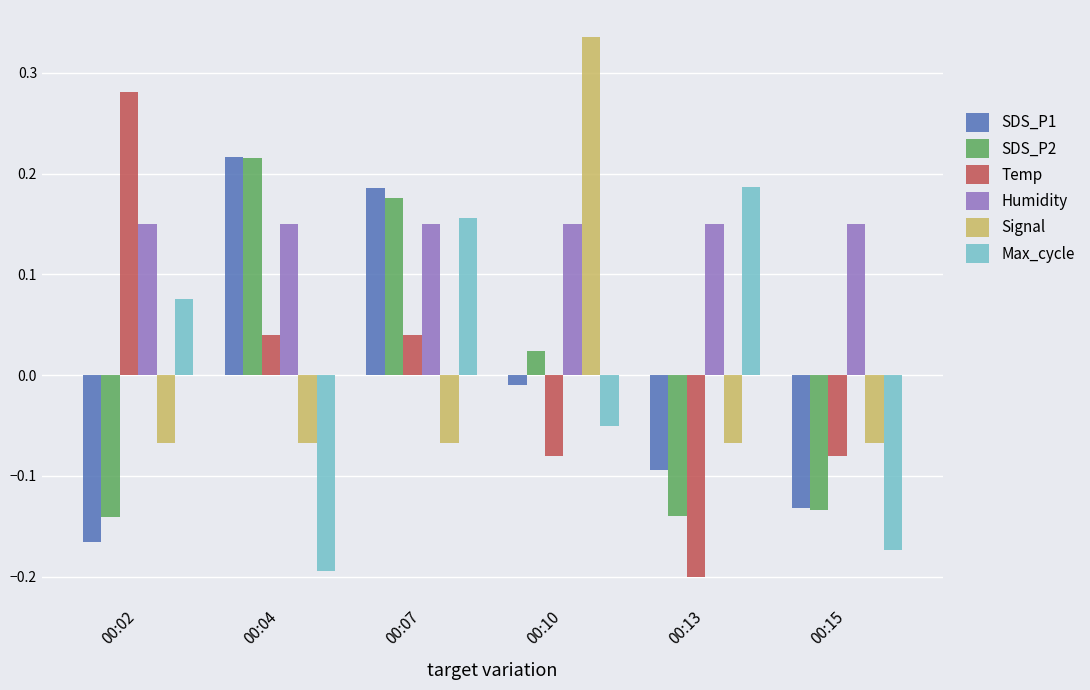

Between 00:02 and 00:07, which series saw the biggest shift?

SDS_P1